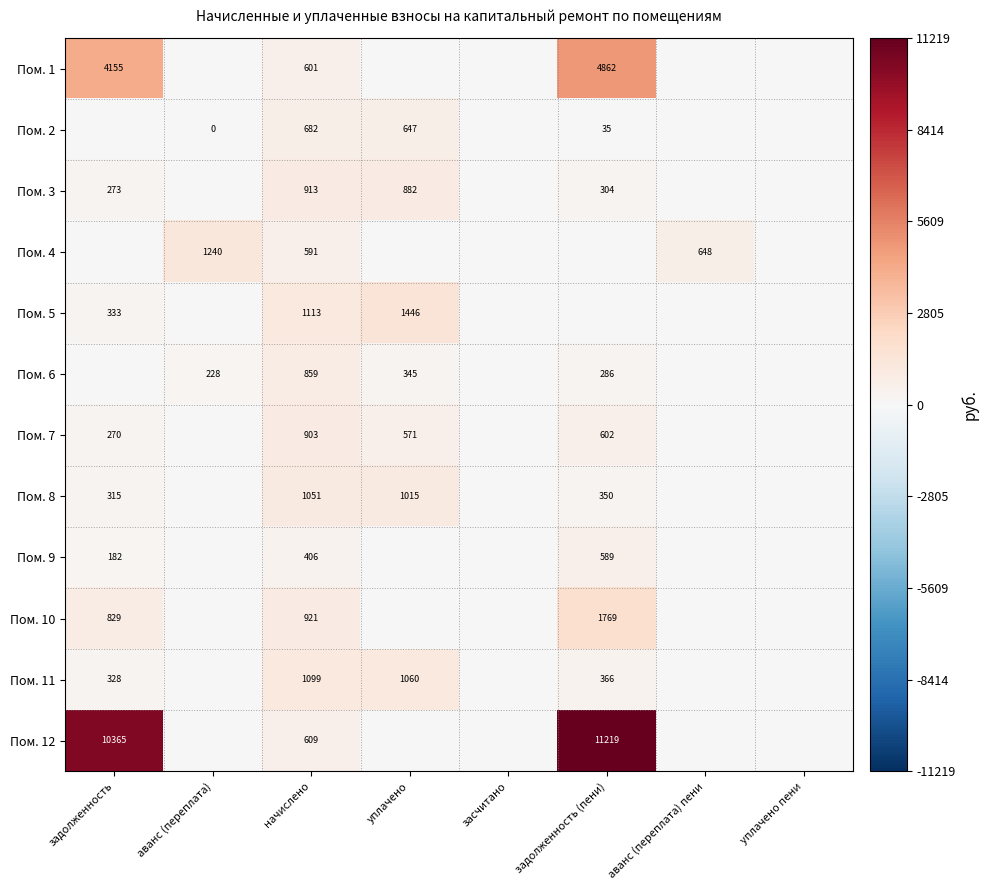

The Пом. 8 series shows 1051 at начислено. True or false?

True